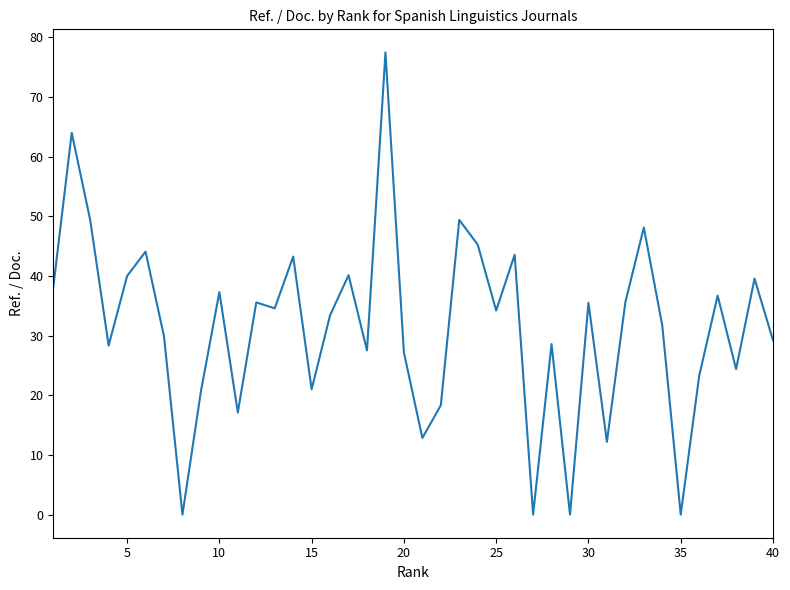

What is the greatest value displayed?

77.5